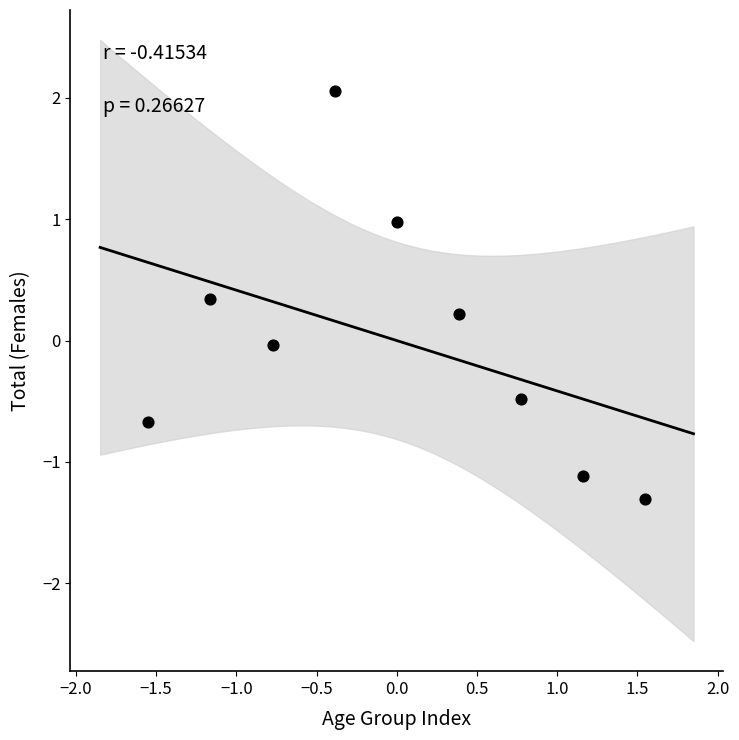

What is the range of Y values (max minus min)?

3.4